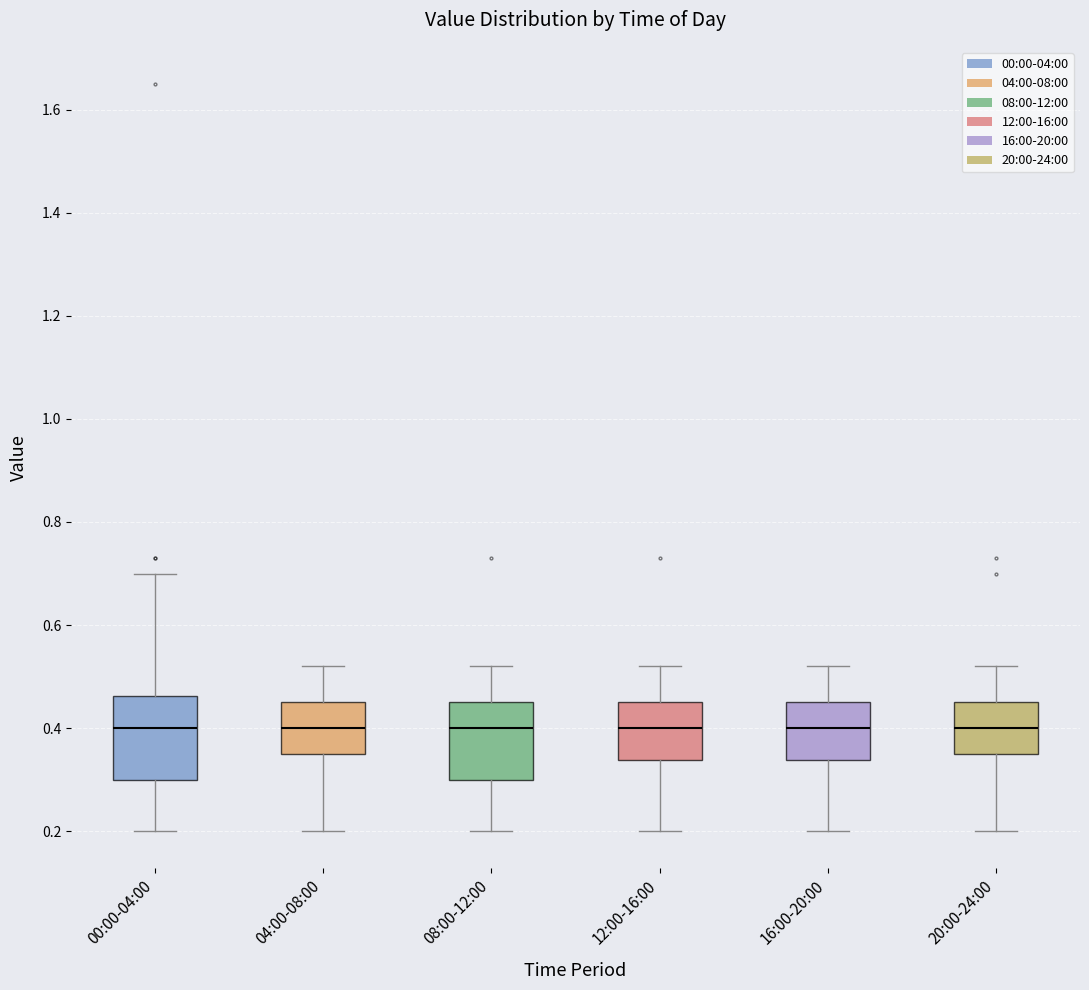

Reading left to right, read every box against the y-axis: the position of its median line, the range the box covers, and the ends of its whiskers. The values are not printed on the chart, so give them approximately, as read against the axis.

00:00-04:00: median 0.40, box 0.30 to 0.46, whiskers 0.20 to 0.70
04:00-08:00: median 0.40, box 0.36 to 0.46, whiskers 0.20 to 0.52
08:00-12:00: median 0.40, box 0.30 to 0.46, whiskers 0.20 to 0.52
12:00-16:00: median 0.40, box 0.34 to 0.46, whiskers 0.20 to 0.52
16:00-20:00: median 0.40, box 0.34 to 0.46, whiskers 0.20 to 0.52
20:00-24:00: median 0.40, box 0.36 to 0.46, whiskers 0.20 to 0.52